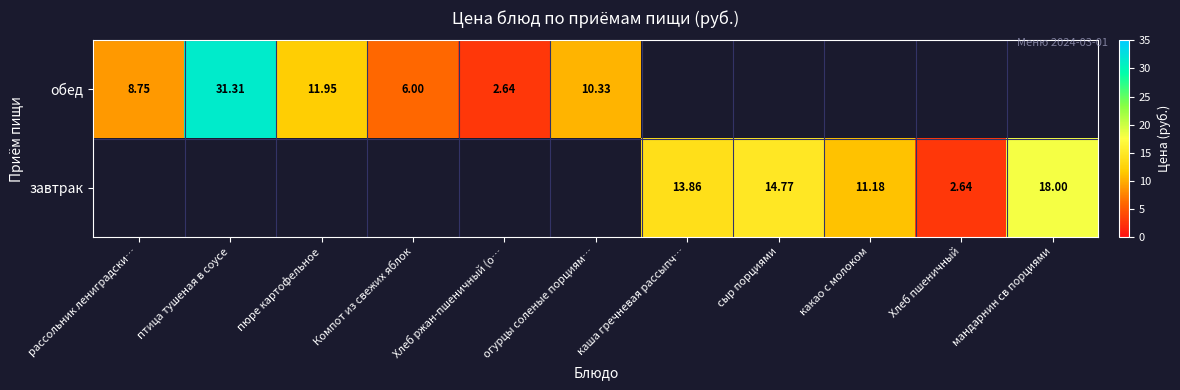

Which series has the largest range (max minus min)?

обед